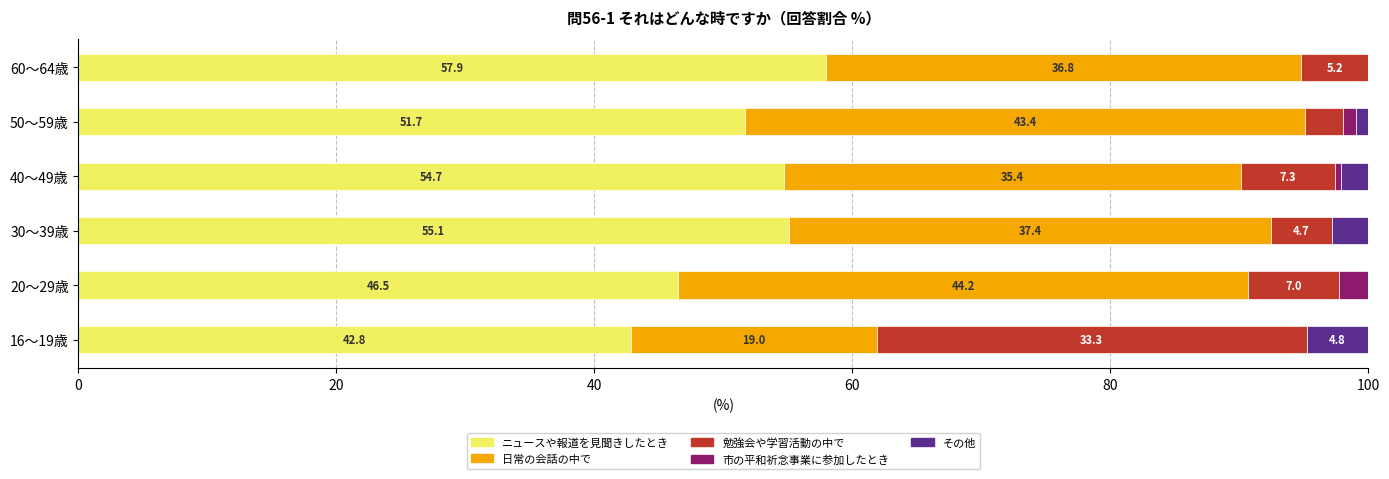

What value does the ニュースや報道を見聞きしたとき series have at 50～59歳?

51.7